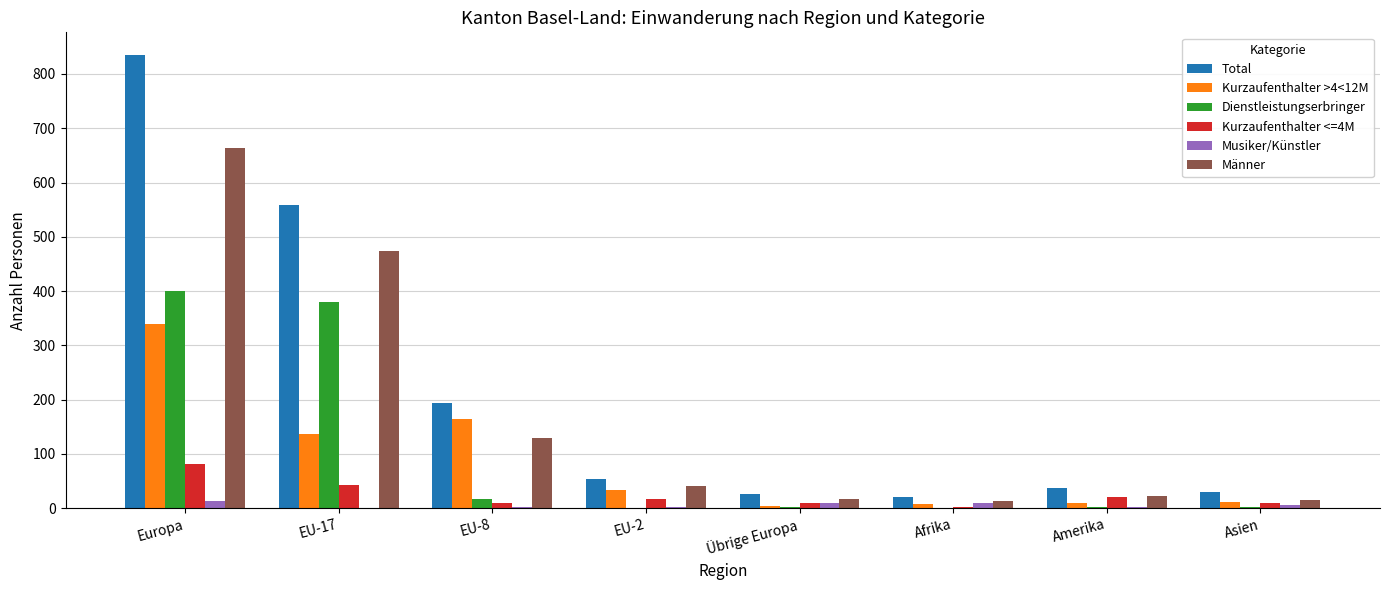

What are all the series names shown in the legend?

Total, Kurzaufenthalter >4<12M, Dienstleistungserbringer, Kurzaufenthalter <=4M, Musiker/Künstler, Männer